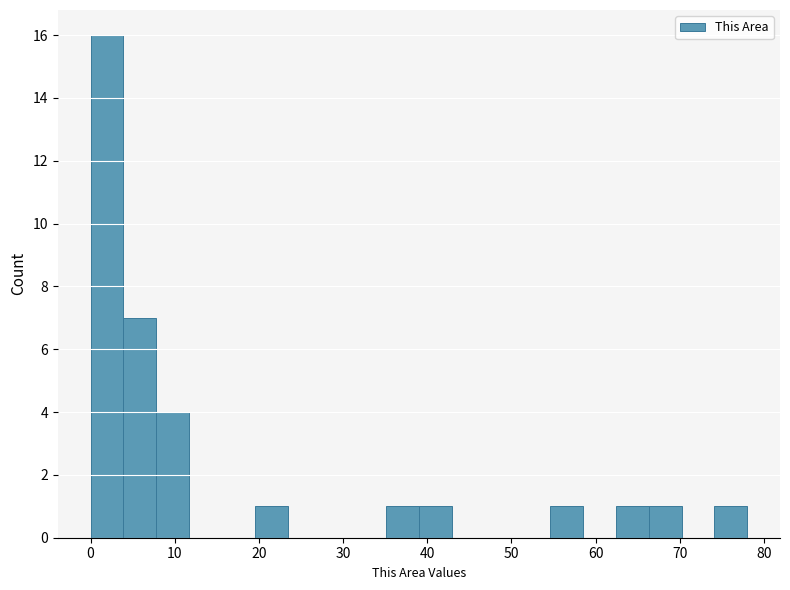

Read against the x-axis, roughly where is the centre of the tallest bar?

2